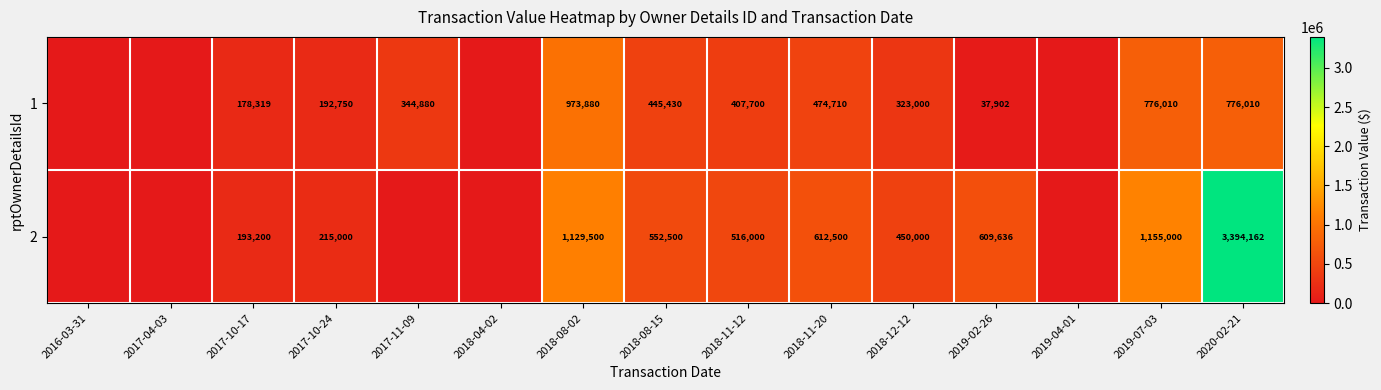

What is the sum of the 1 values at 2018-11-20 and 2017-11-09?

819590